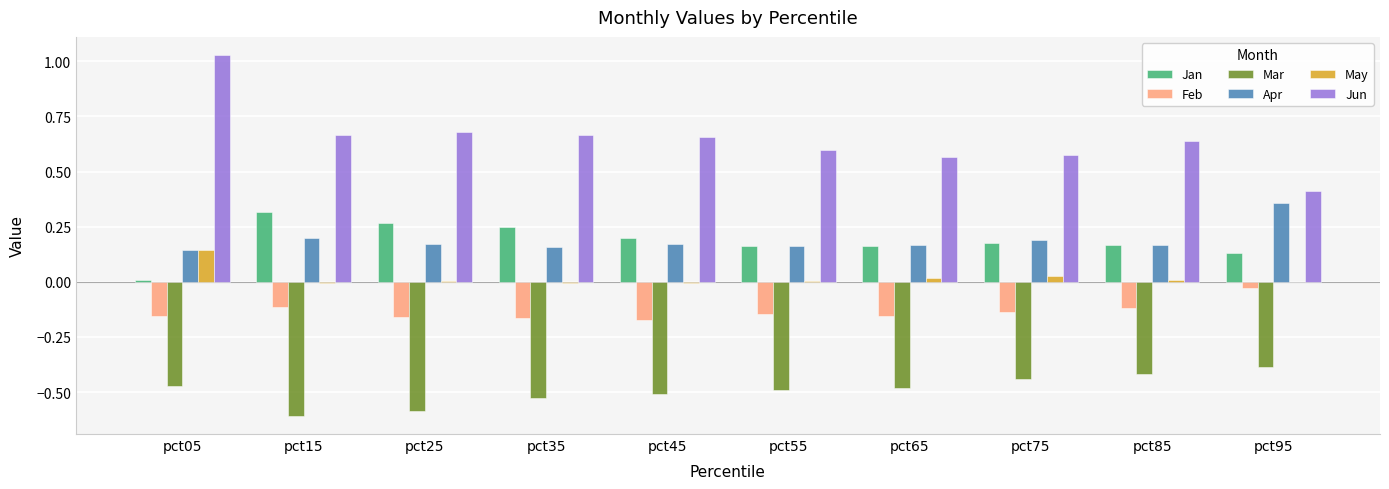

Does the chart contain stacked bars?

No